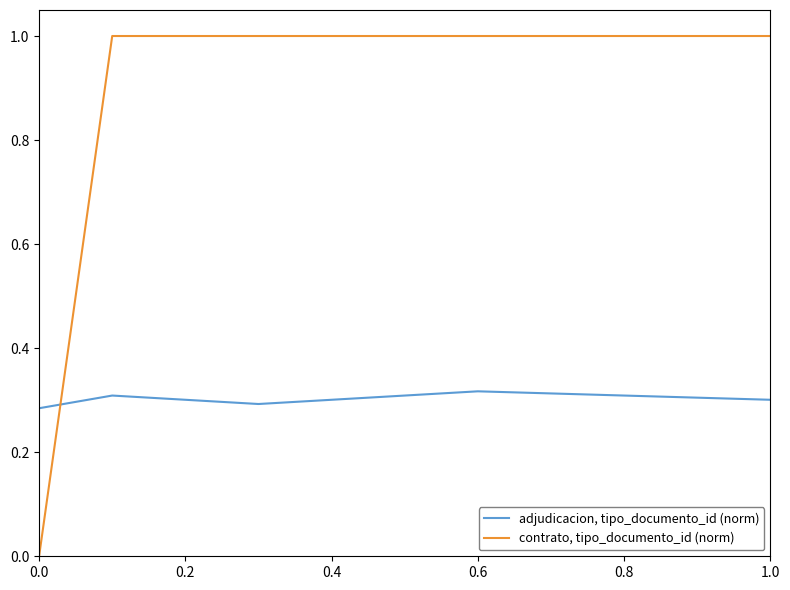

The value of adjudicacion, tipo_documento_id (norm) at 0.0 is 0.4. True or false?

False